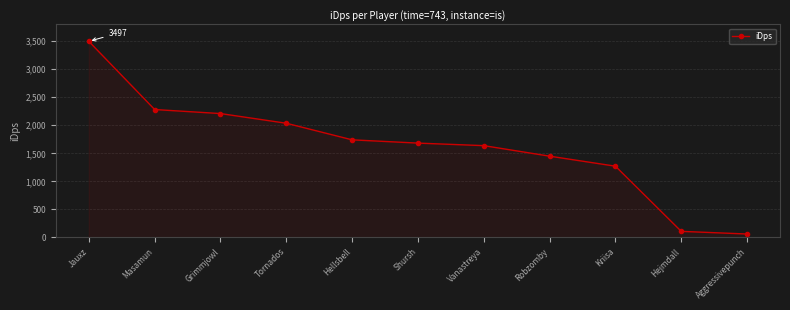

True or false: the data shows 5789.1 at Jauxz.

False